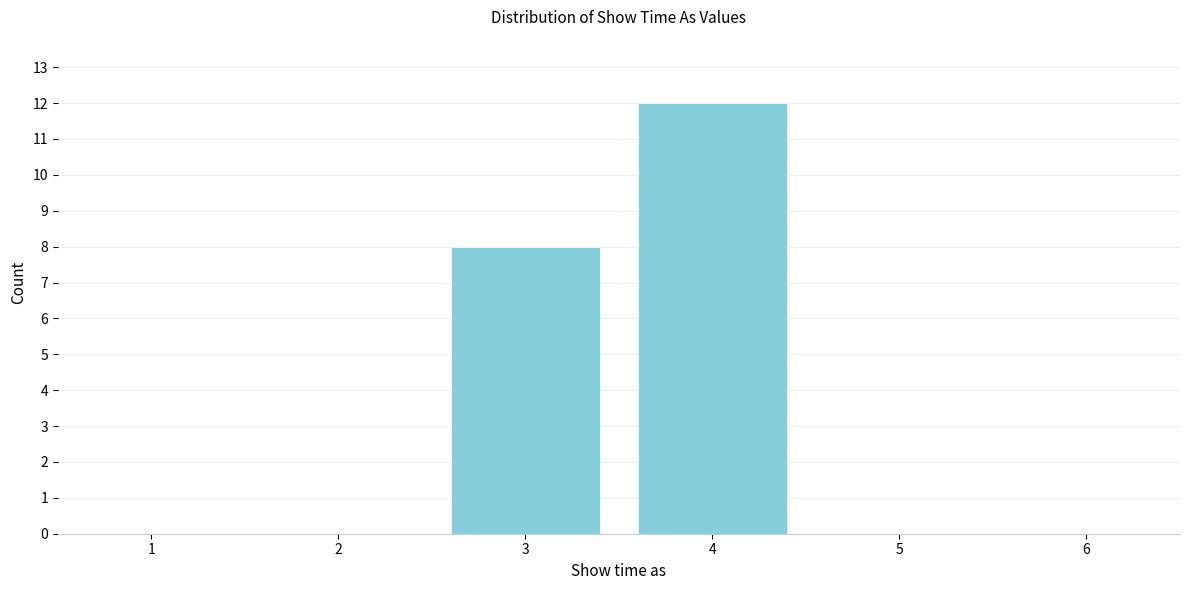

Reading right to left, list all the values displayed in this chart.

5=0	4=12	3=8	2=0